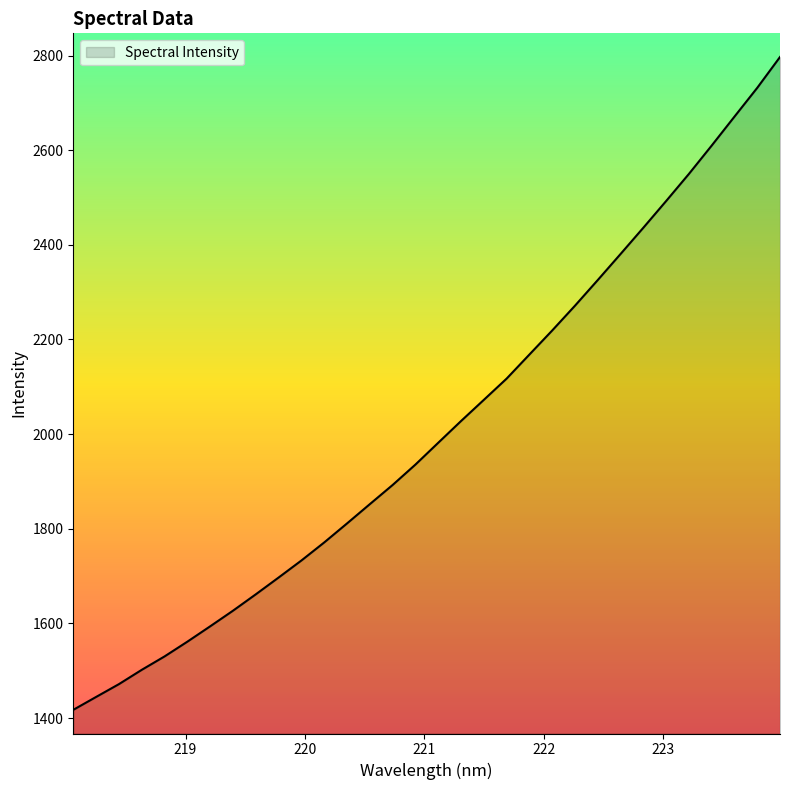

What is the smallest value displayed?

1417.5